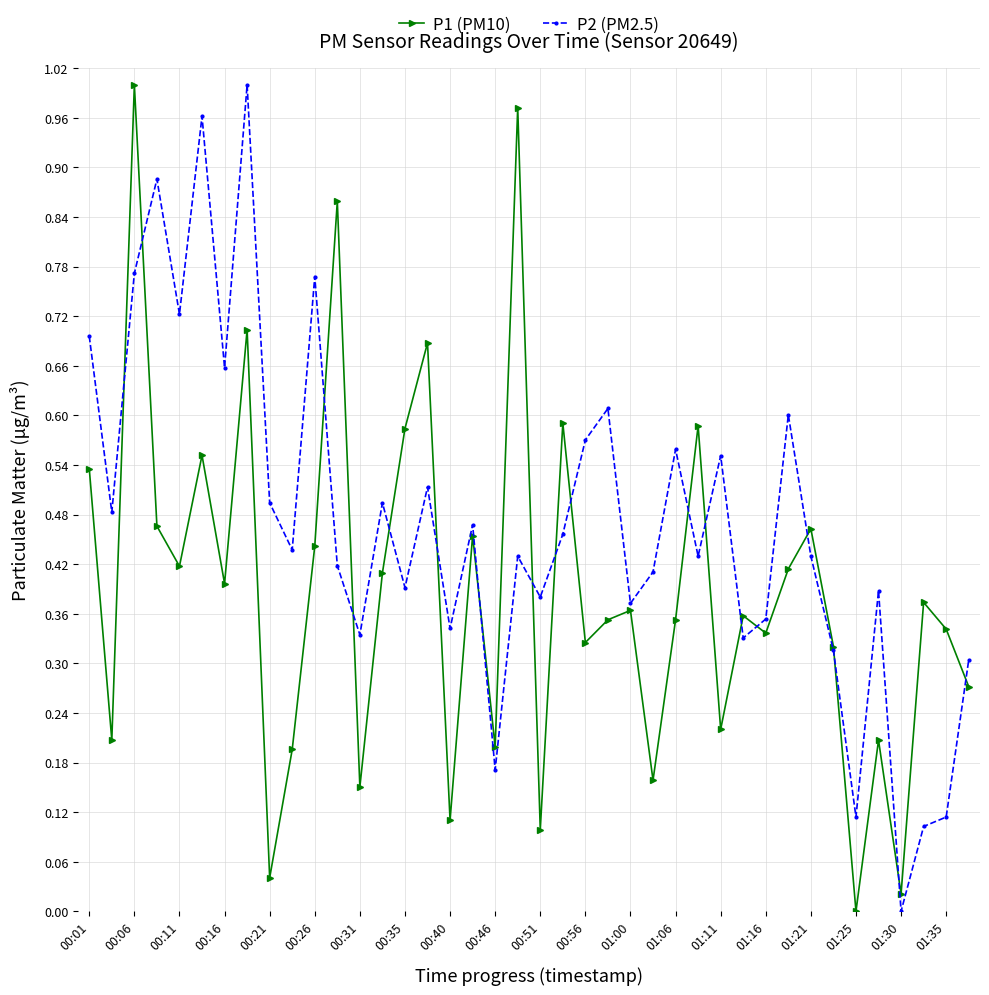

How many series are shown in this chart?

2